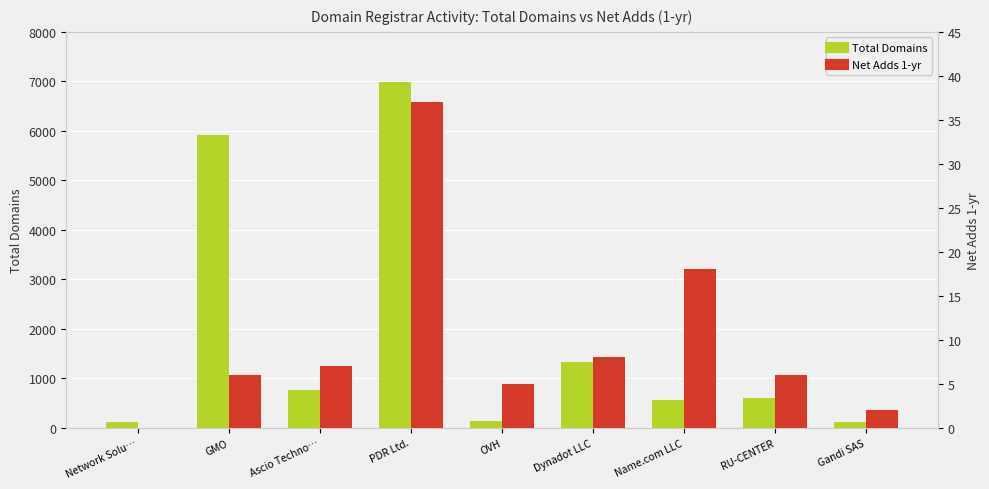

How many bars are there in total?

18